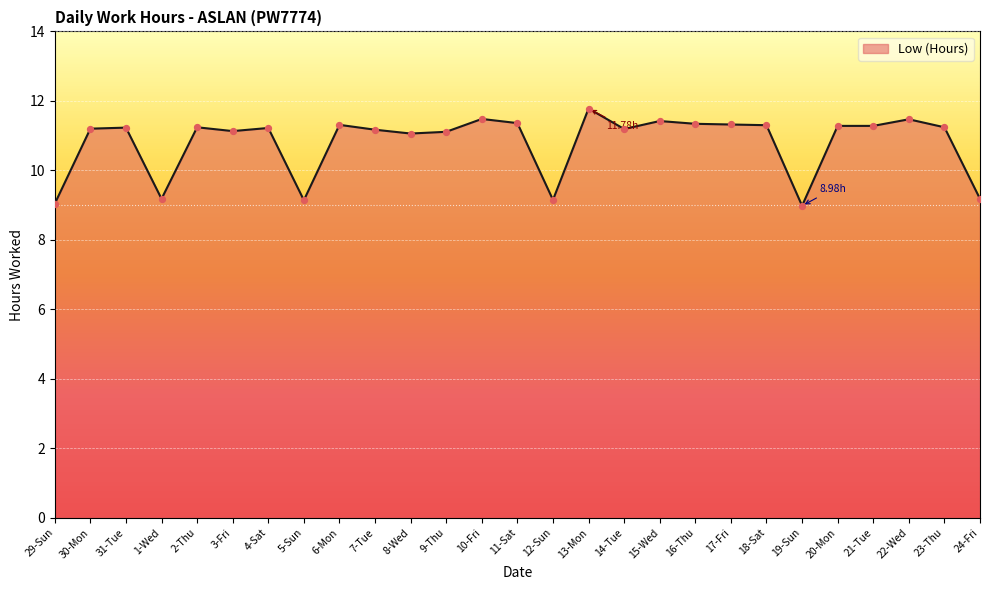

Which has a higher value, 14-Tue or 10-Fri?

10-Fri